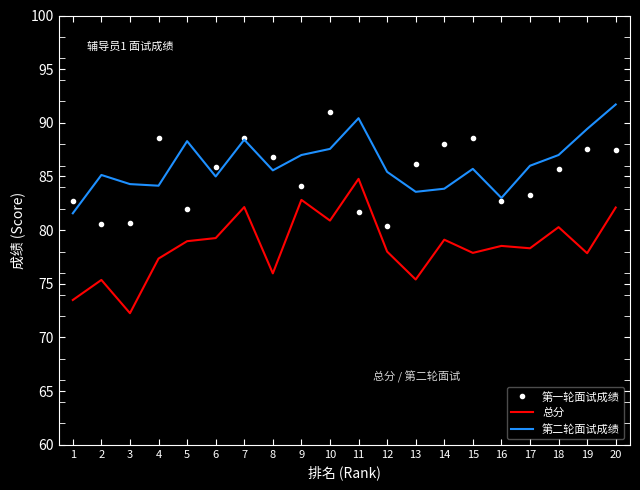

What is the difference between the 总分 values at 5 and 15?

1.1